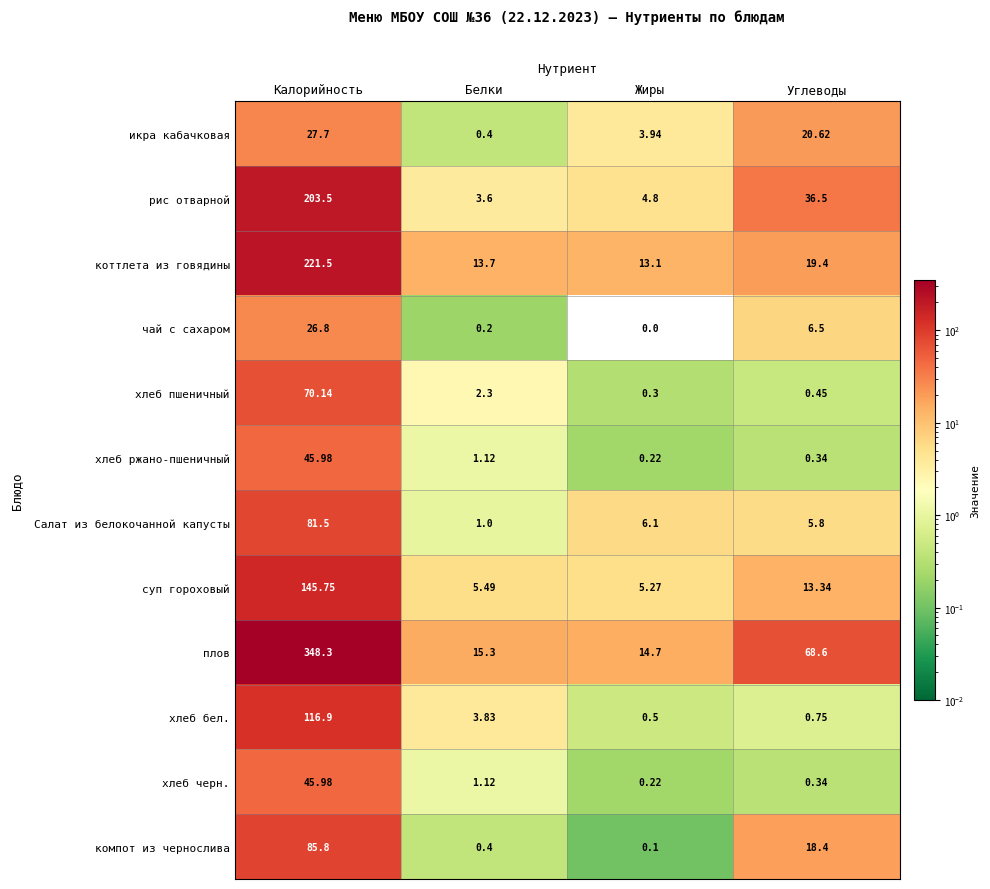

Where does the компот из чернослива series first go above 18?

Калорийность